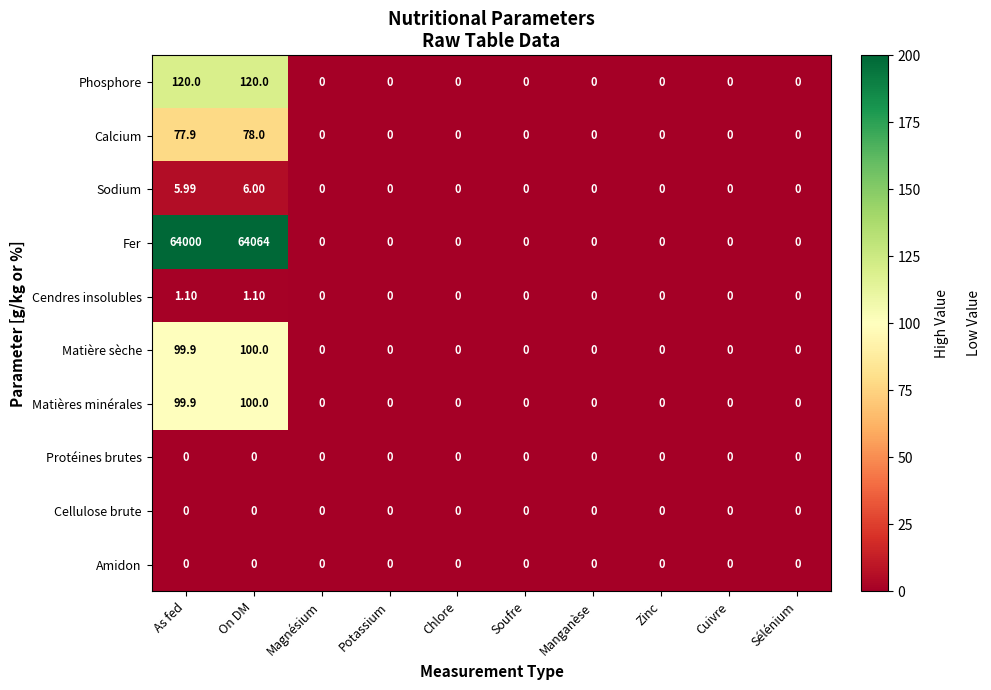

Which label corresponds to the largest value in the chart?

On DM